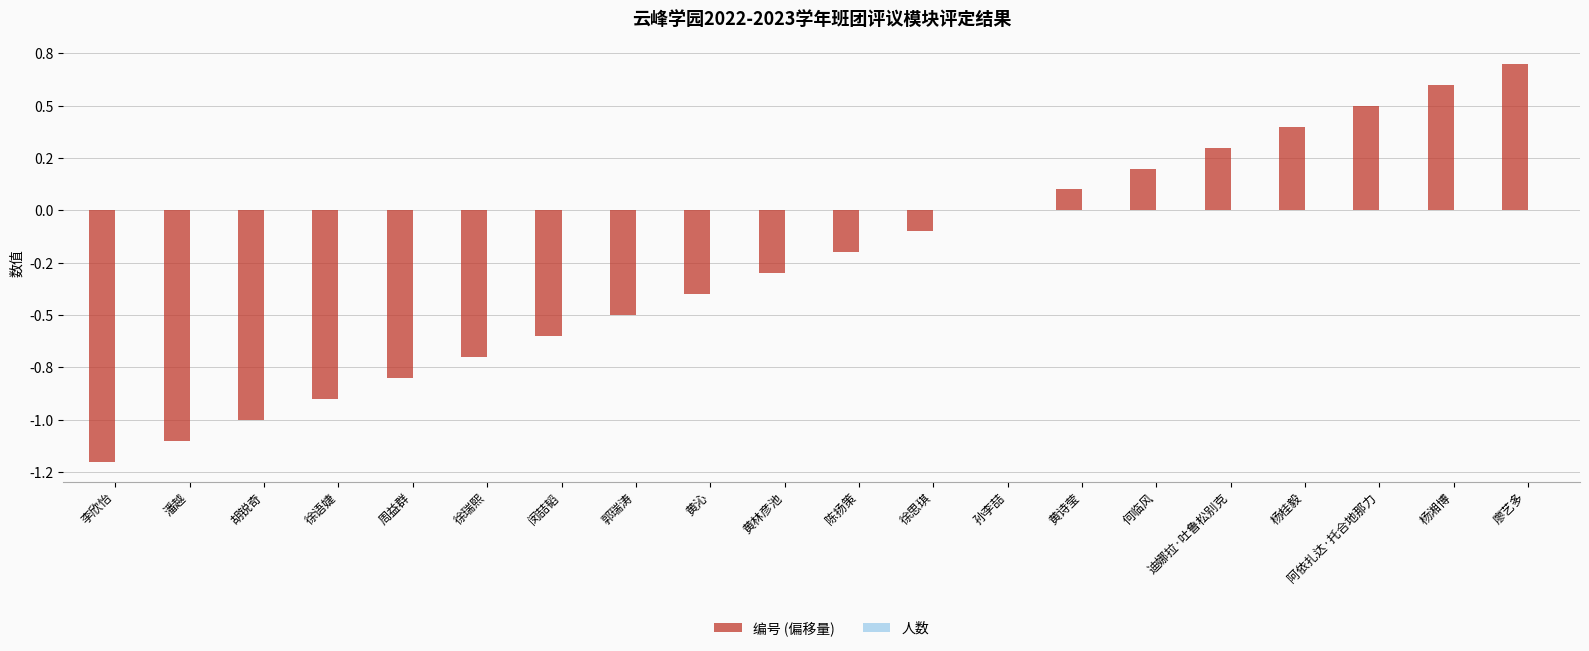

What is the label of the 6th bar from the left?

徐瑞熙